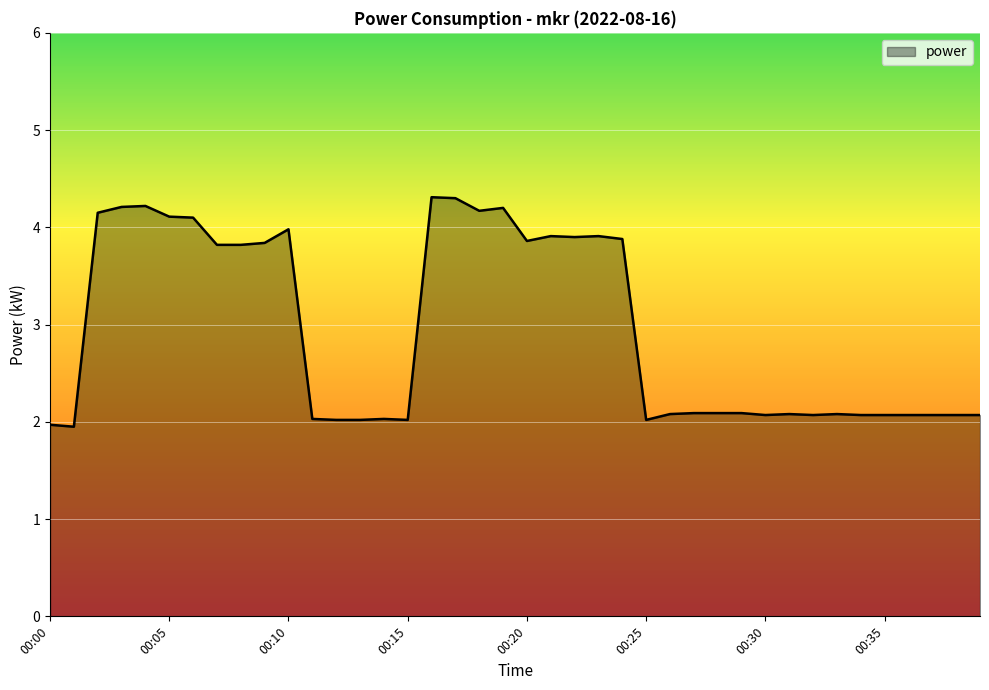

Does the chart have visible grid lines?

Yes